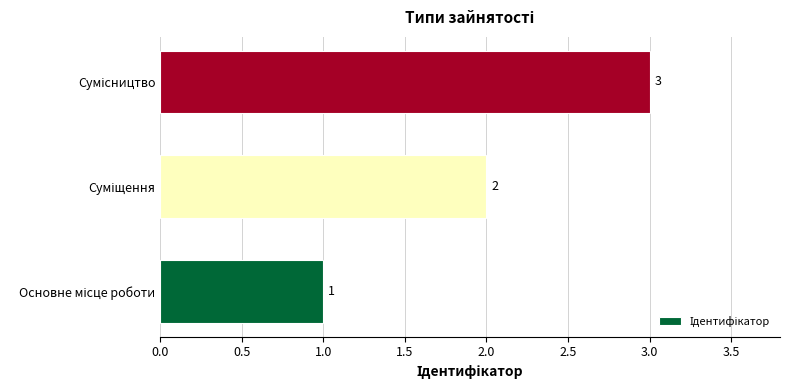

What is the greatest value displayed?

3